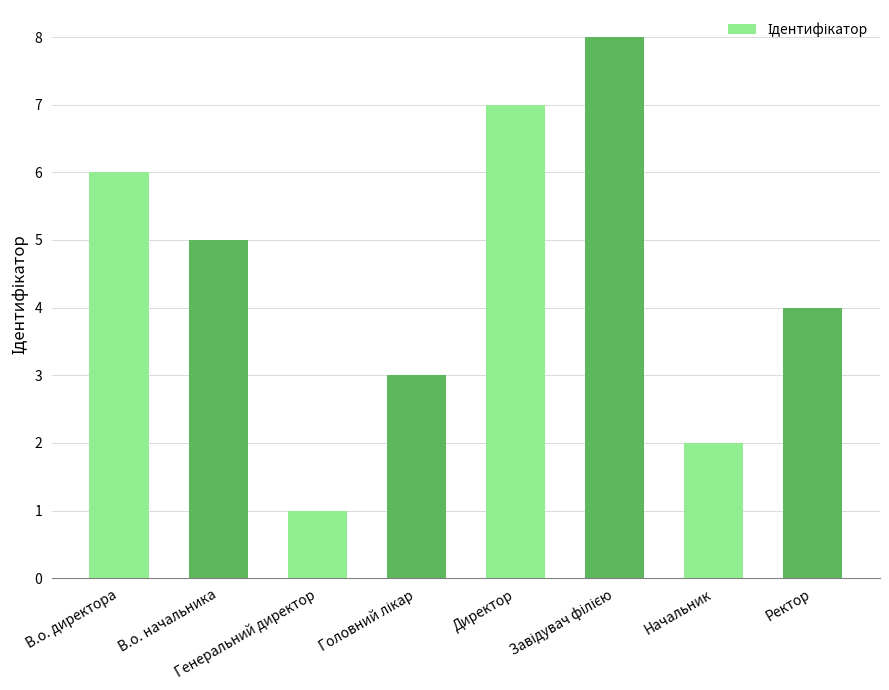

Where does the data first go above 5?

В.о. директора